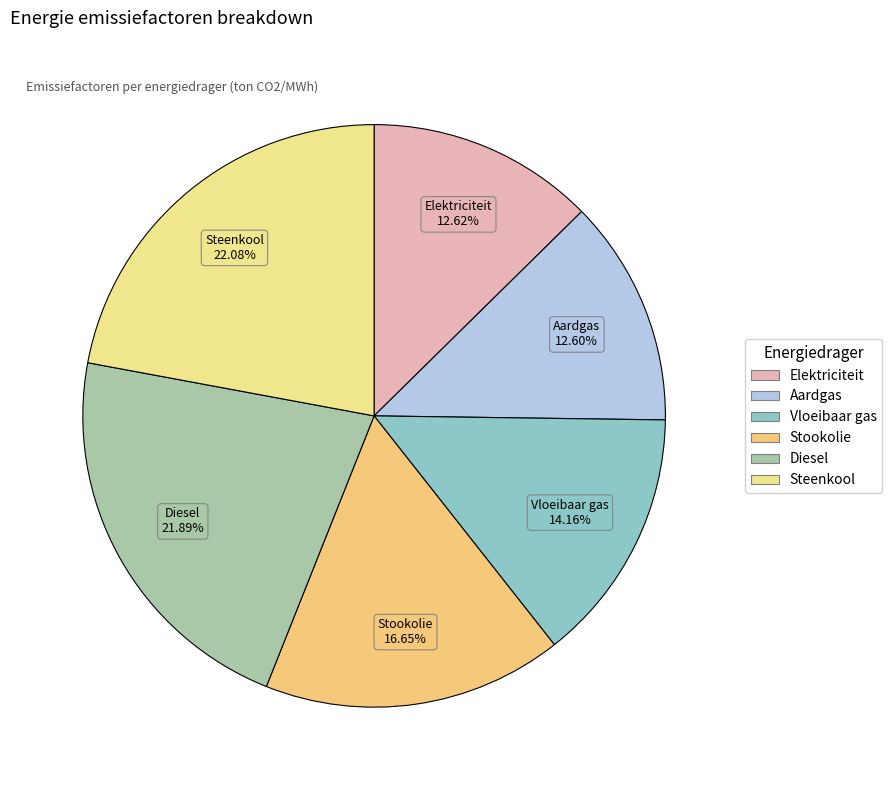

Combined, what portion of the pie is Stookolie and Elektriciteit?

29.3%